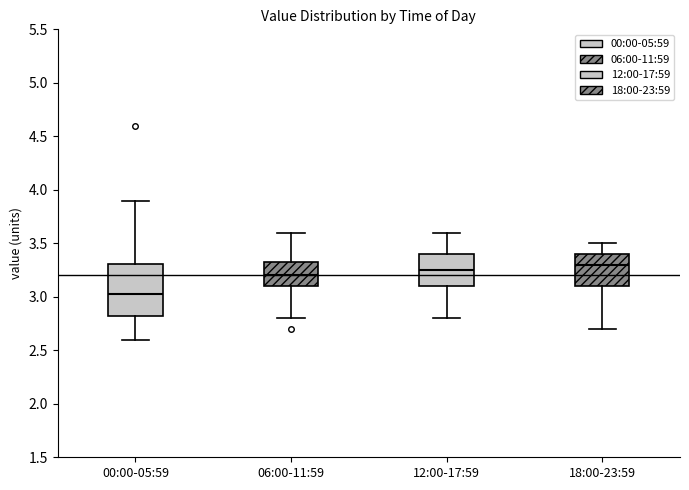

Where does the upper whisker of the box for 12:00-17:59 end on the y-axis? The values are not printed on the chart, so give them approximately, as read against the axis.

3.60